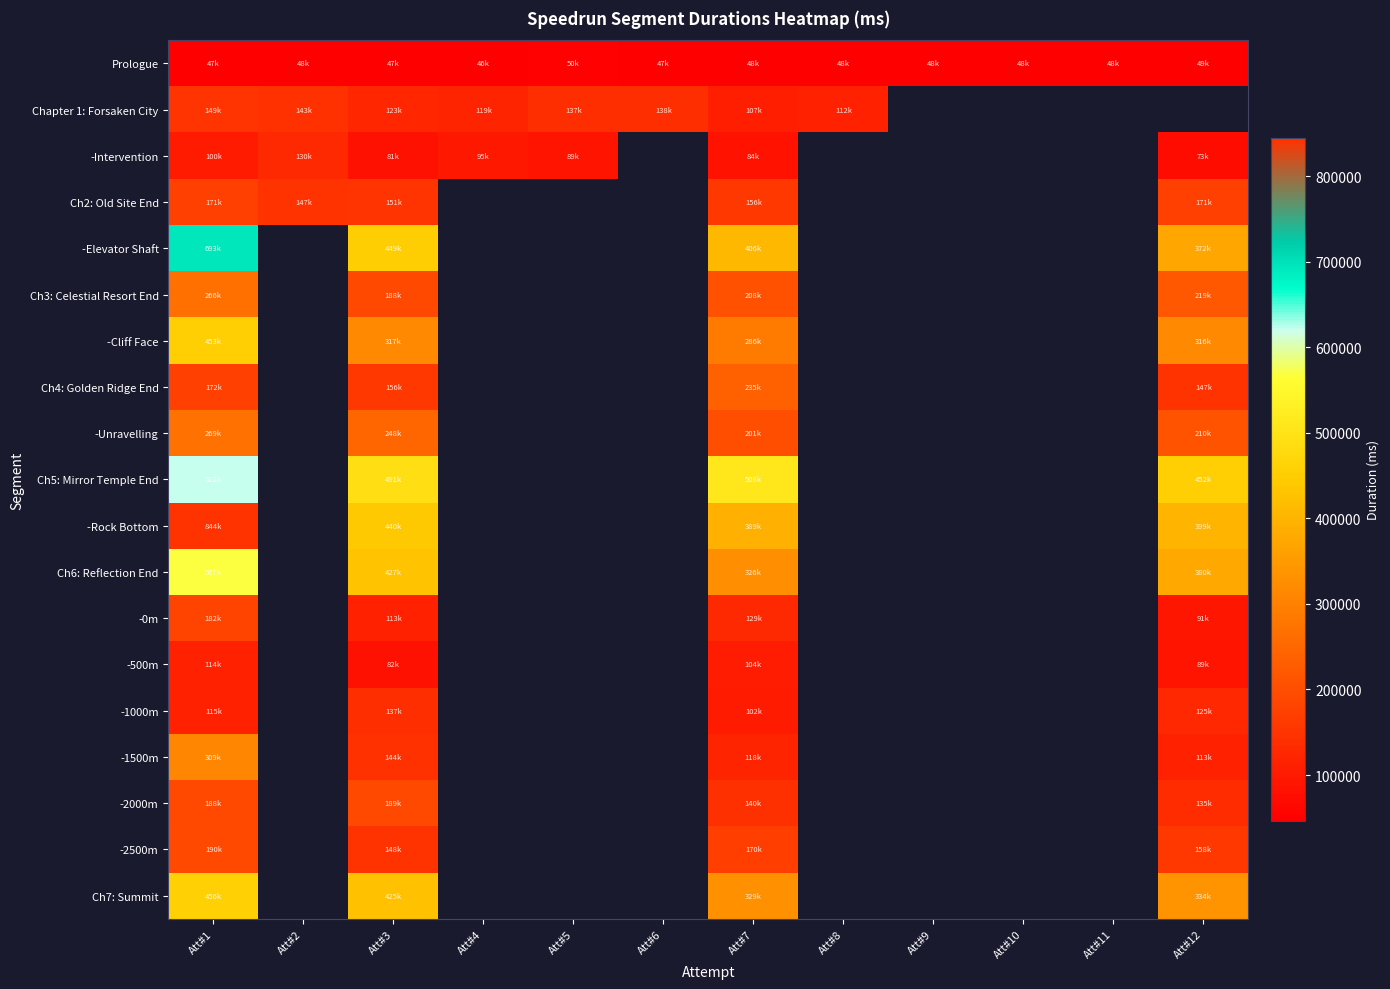

What is the sum of the -500m values at Att#1 and Att#7?

218647.0